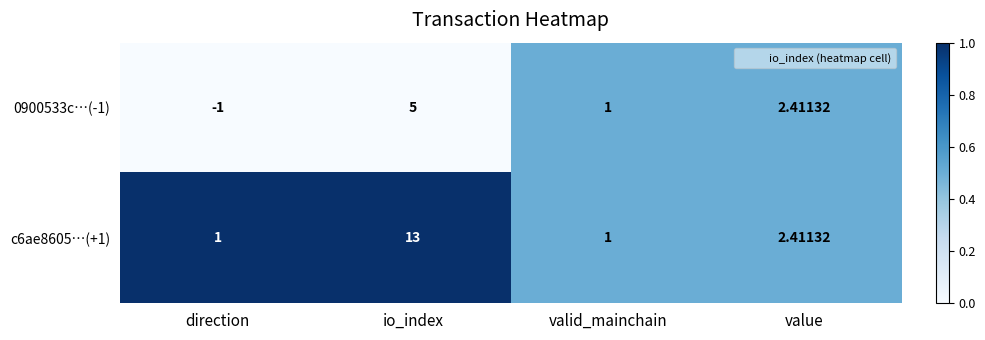

Rank the series by their average value, from lowest to highest.

0900533c…(-1), c6ae8605…(+1)